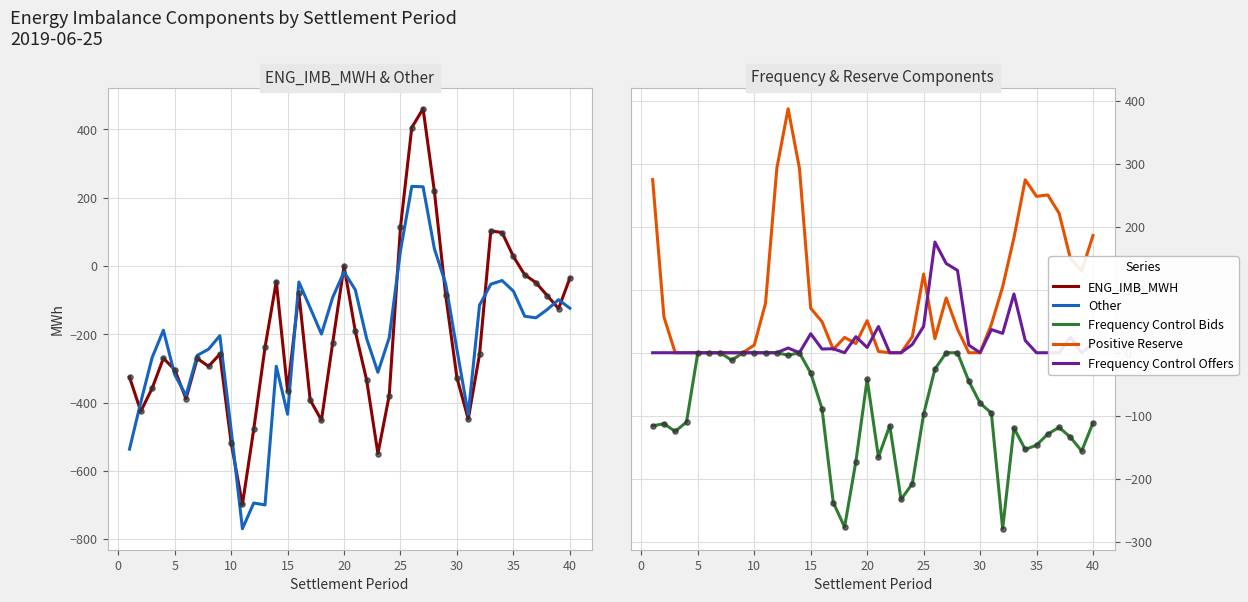

Is the value of ENG_IMB_MWH at 32 greater than the value of Frequency Control Bids at 37?

Yes